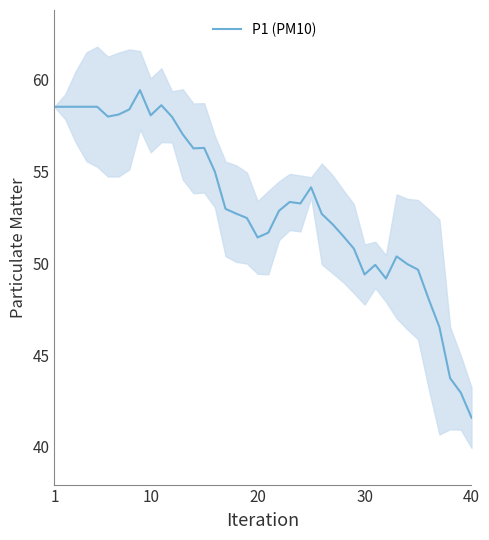

What is the highest value of the P1 (PM10) series?

59.4